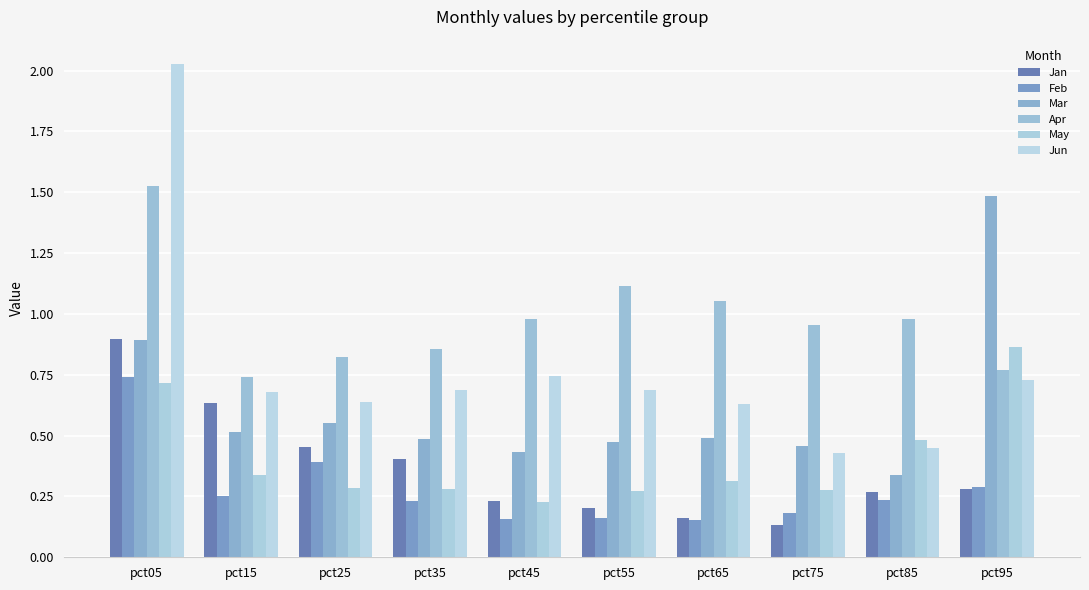

What is the difference between the maximum and minimum values in the Apr series?

0.8